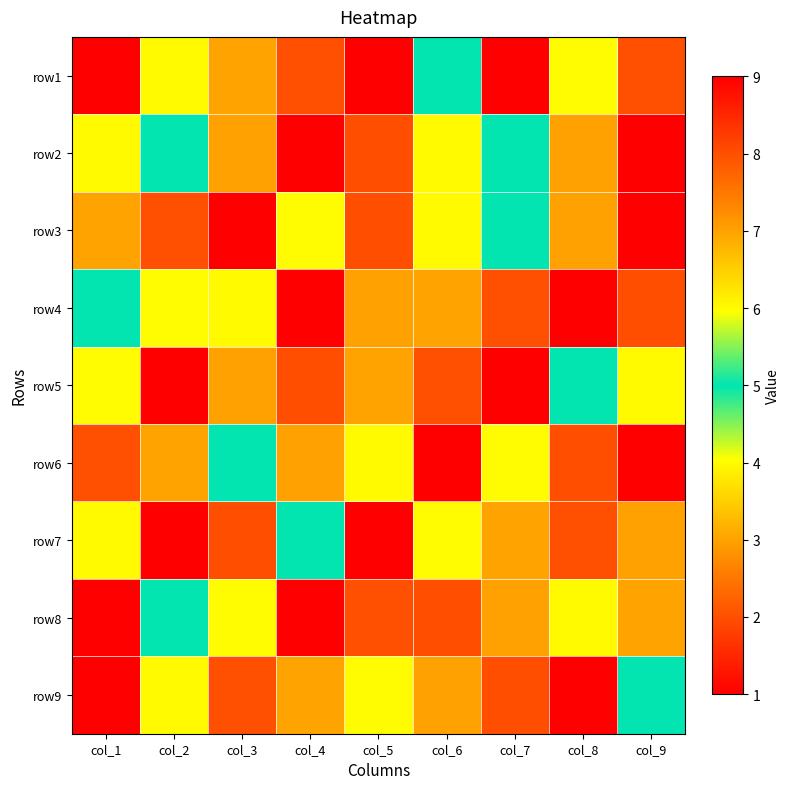

What is the smallest value displayed?

1